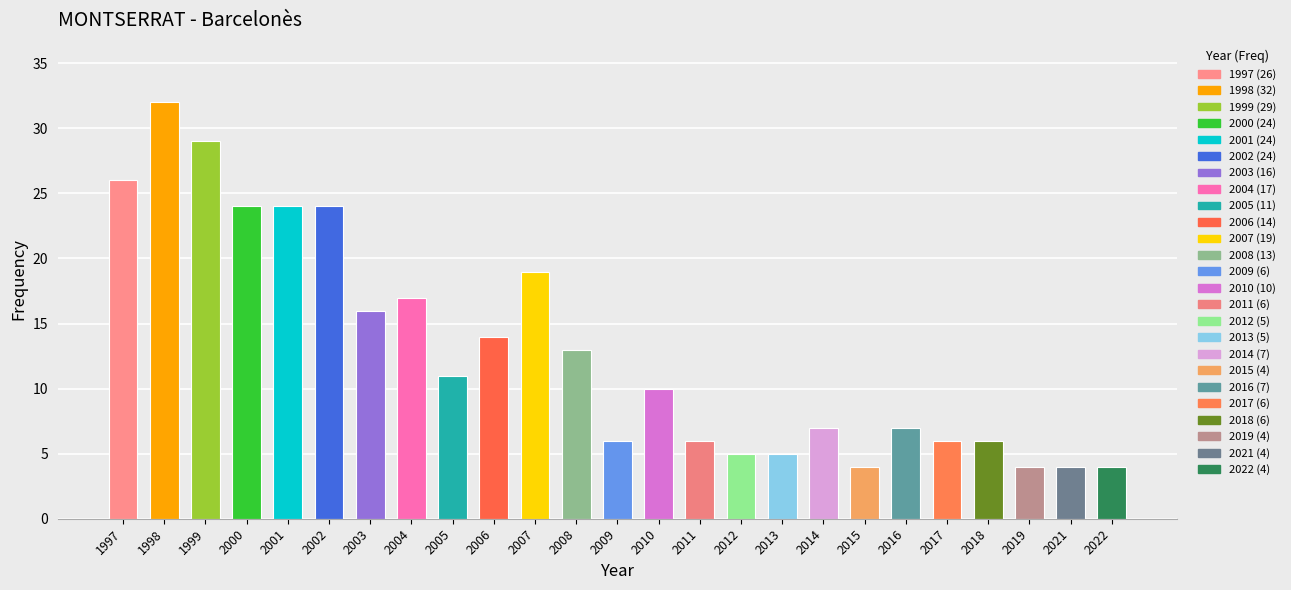

Reading left to right, extract all data points from this chart.

26	32	29	24	24	24	16	17	11	14	19	13	6	10	6	5	5	7	4	7	6	6	4	4	4